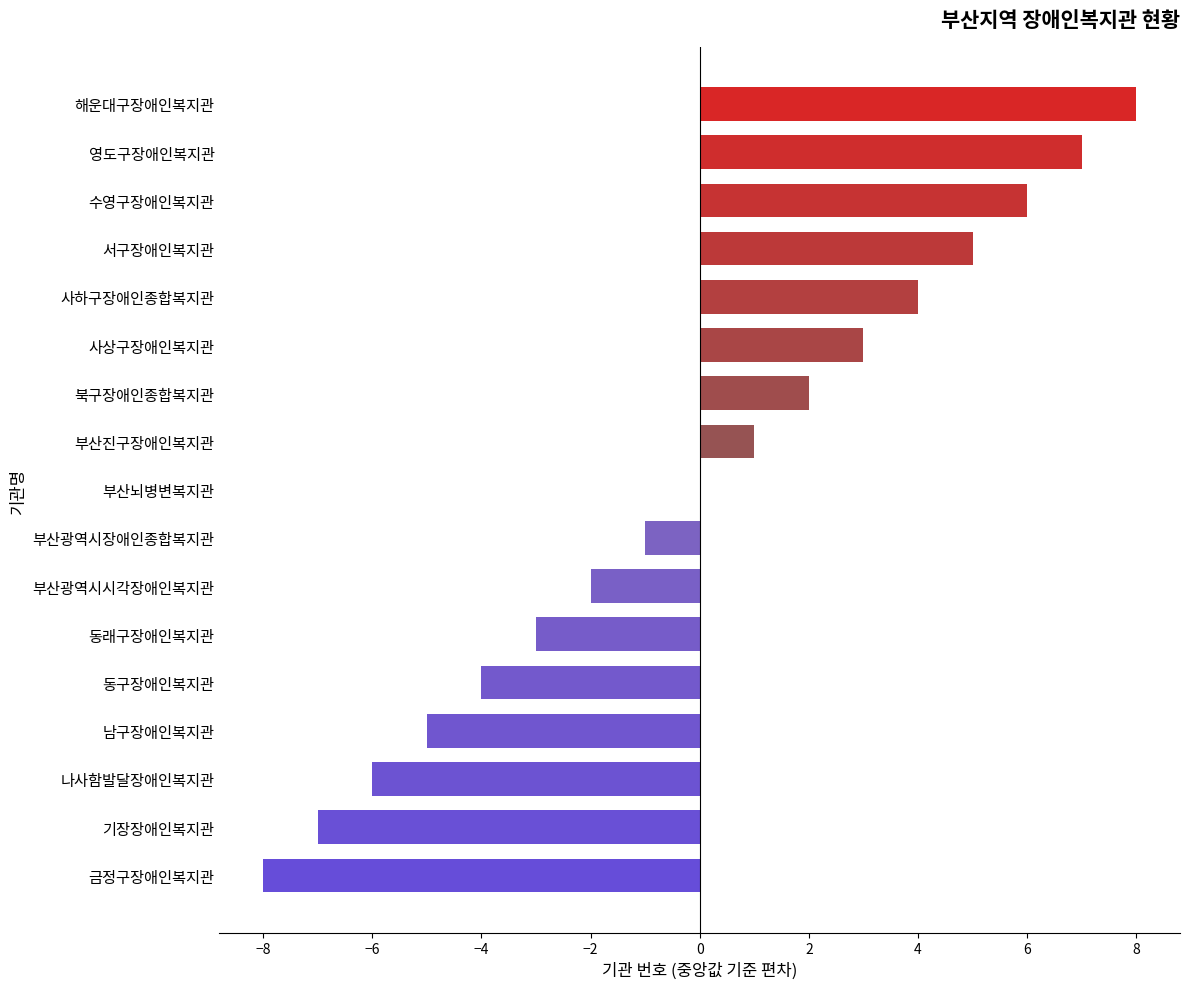

Between 동구장애인복지관 and 기장장애인복지관, which is larger?

동구장애인복지관